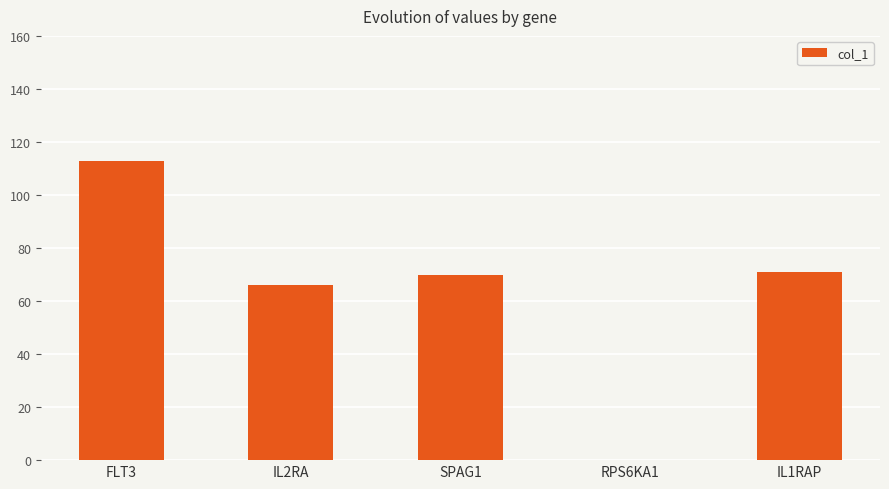

Where is the data nearest to the value 56?

IL2RA